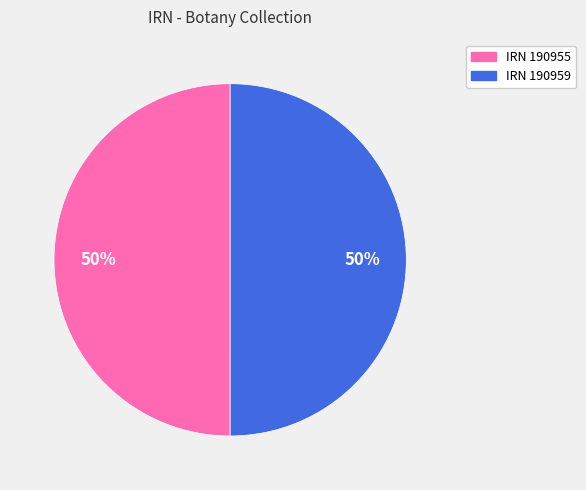

Is it true that IRN 190959 is 50% of the pie?

True